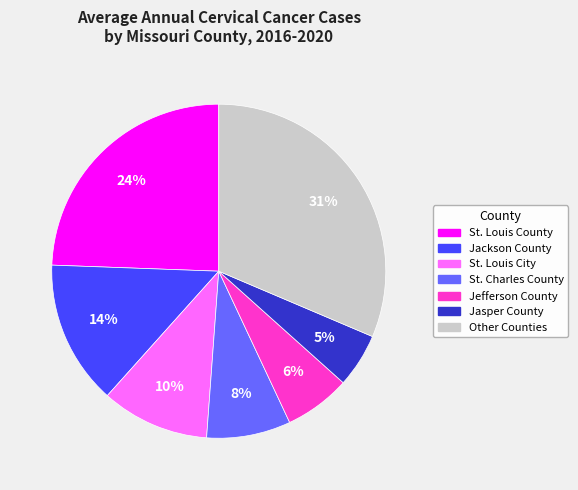

To the nearest percent, what is the combined percentage of St. Charles County and Jasper County?

13%